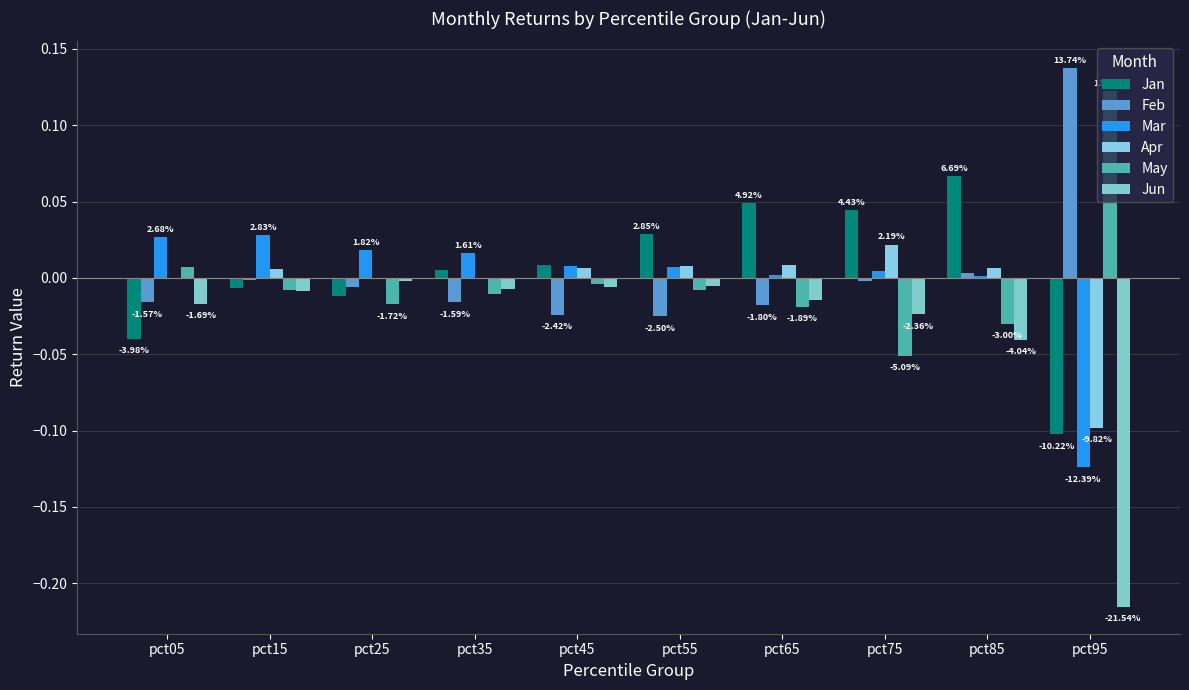

What is the difference between the maximum and minimum values in the Jun series?

0.2